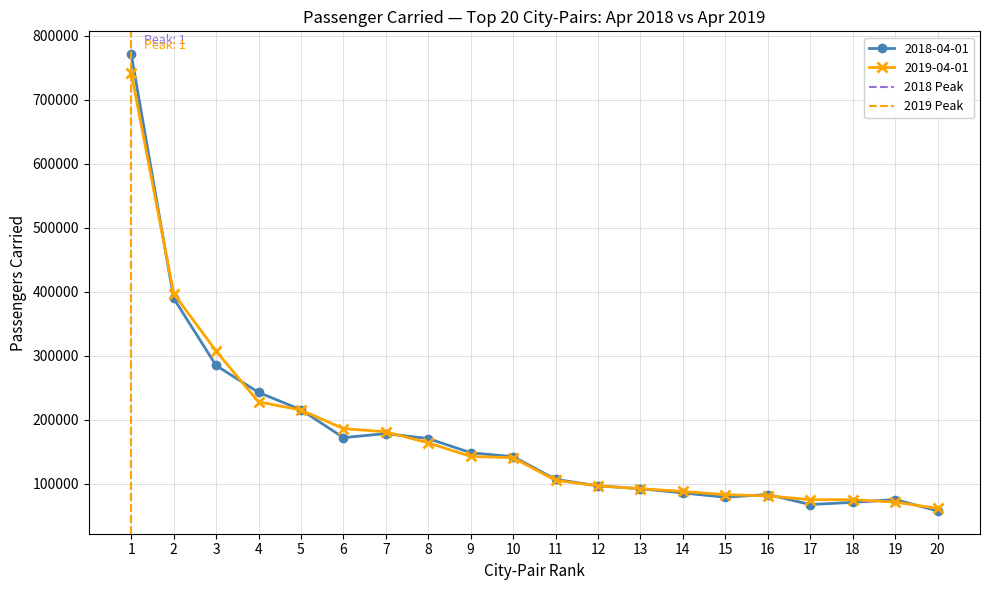

What is the value of the 2018-04-01 point at the 12th from the left?

96484